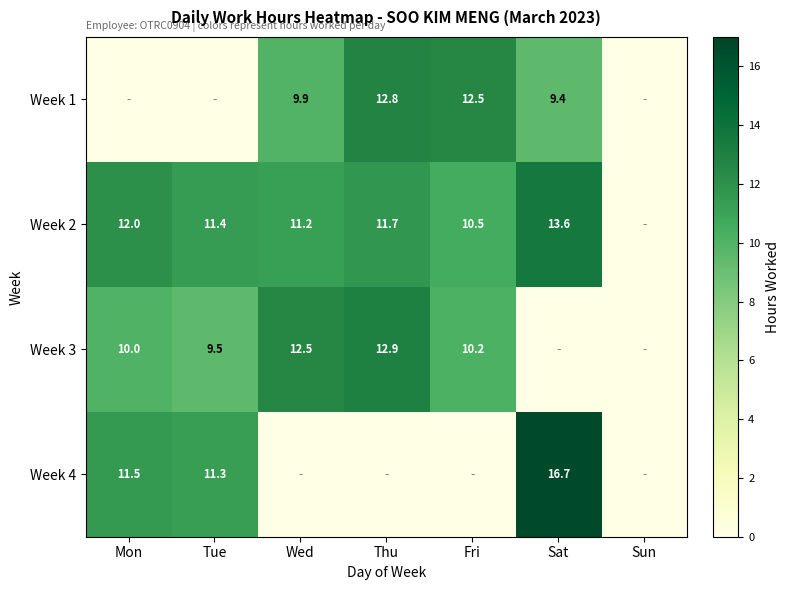

What is the difference between the Week 1 values at Sat and Thu?

3.4